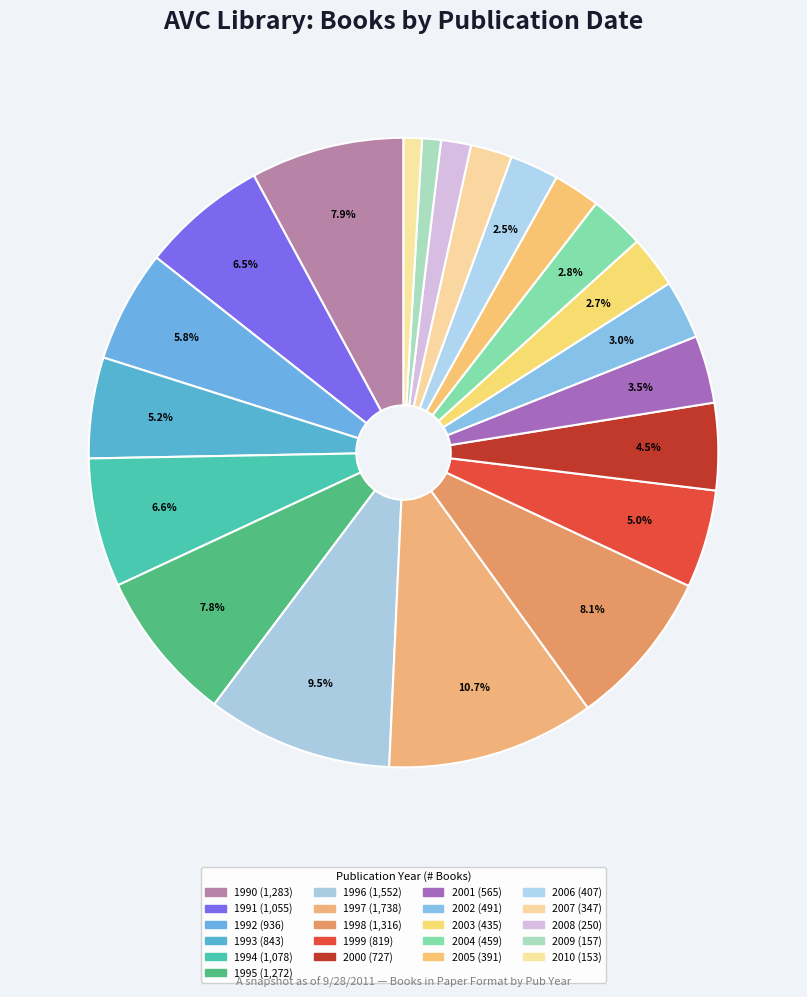

How many slices are in this pie chart?

21